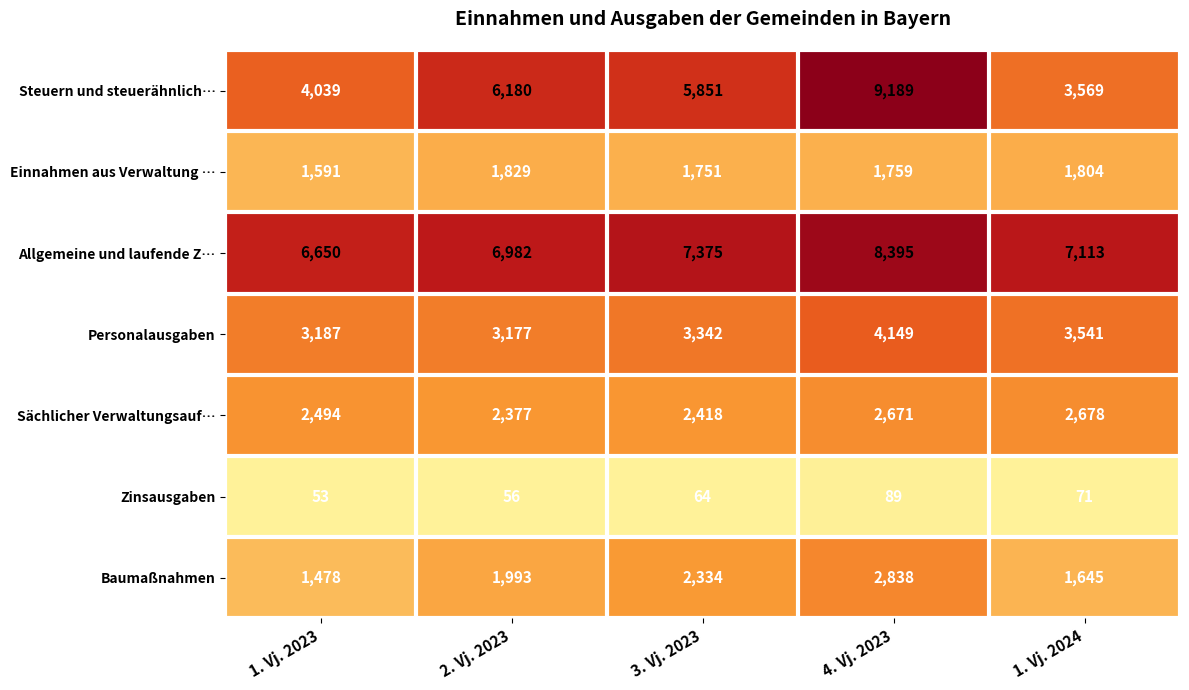

What is the approximate value of Zinsausgaben at 4. Vj. 2023?

89